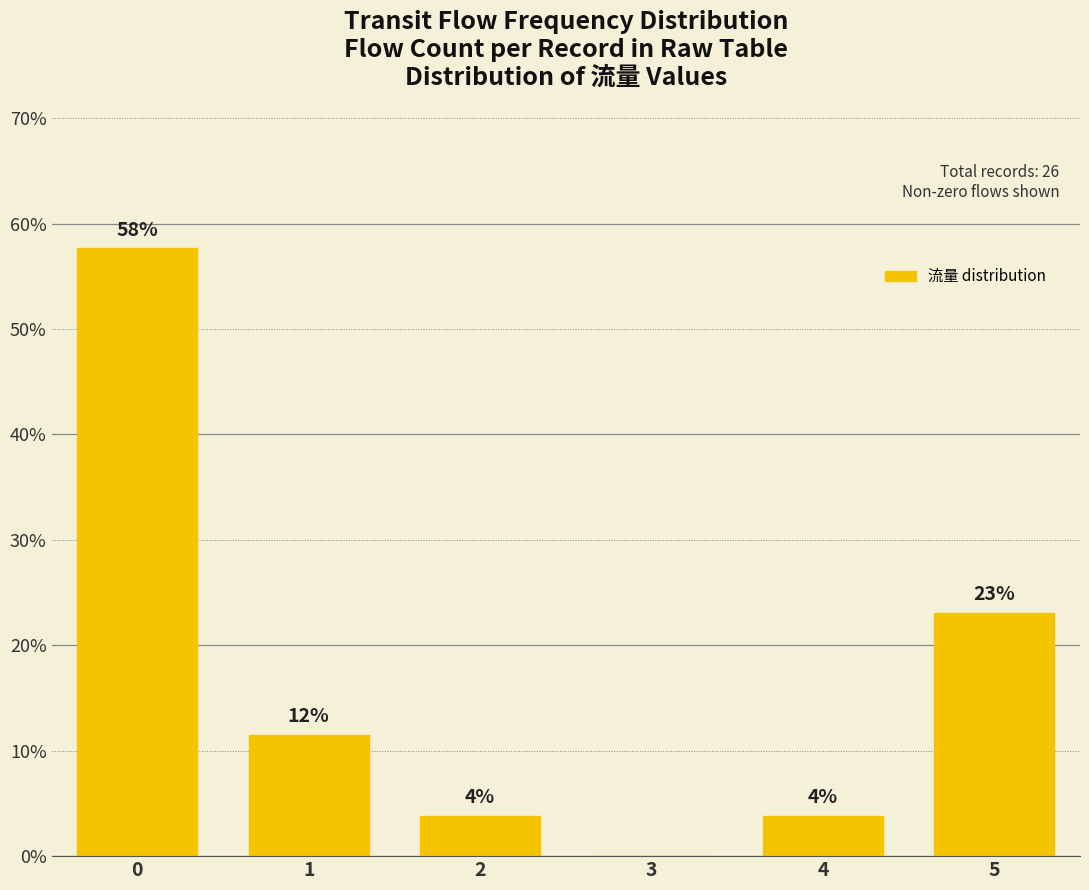

List the labels in order of value, smallest first.

3, 2, 4, 1, 5, 0